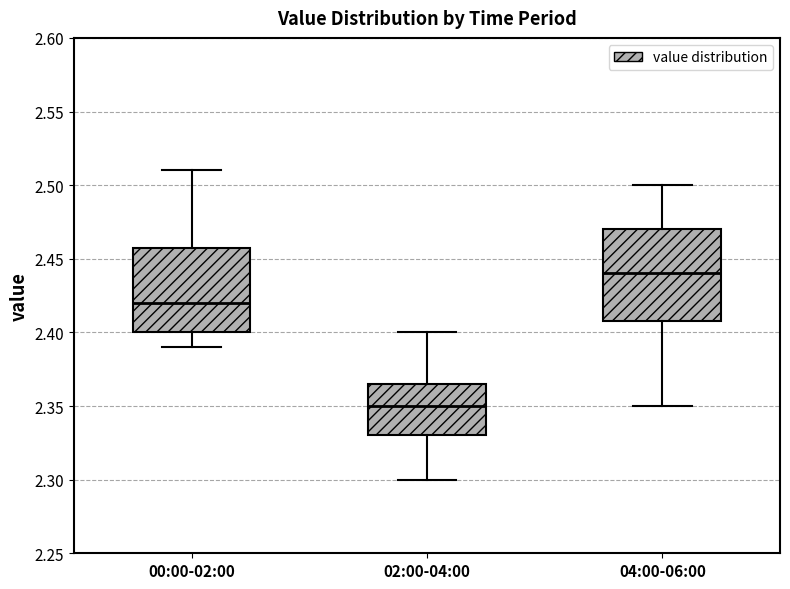

Which box has the lowest median line?

02:00-04:00